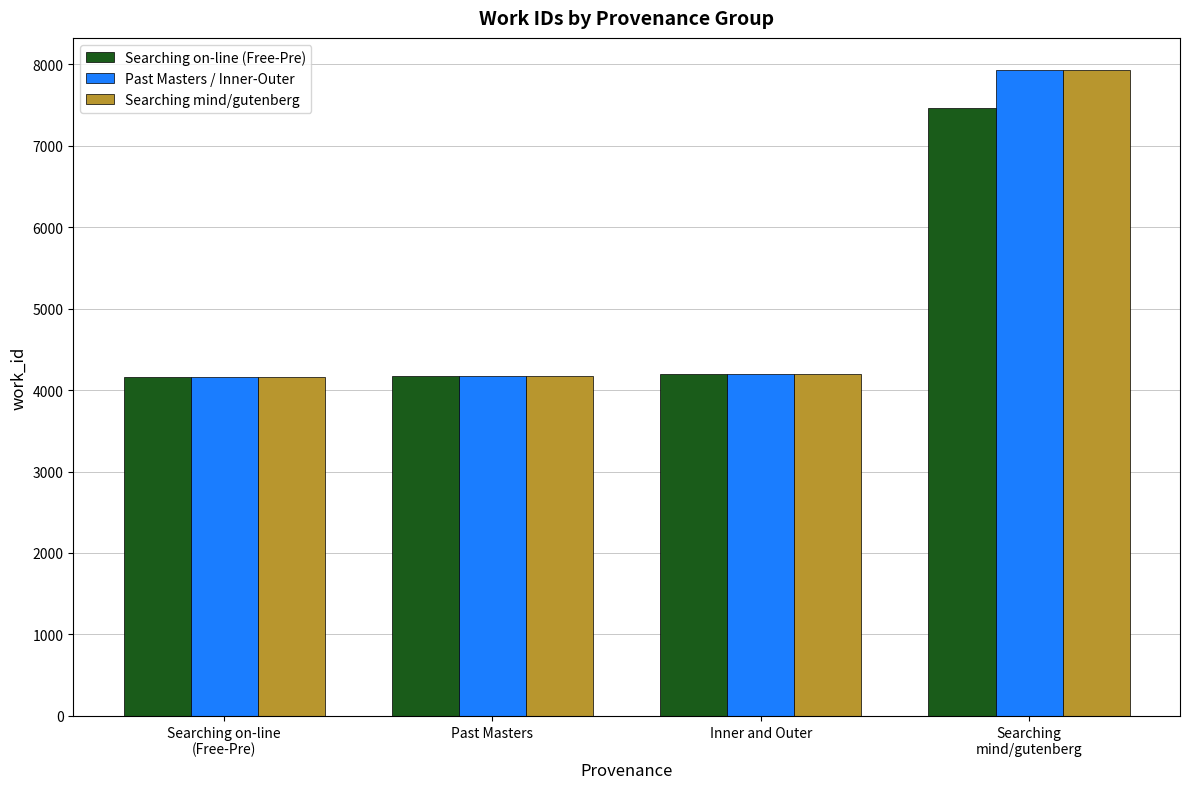

What is the difference between the maximum and second lowest values in the Searching on-line (Free-Pre) series?

3282